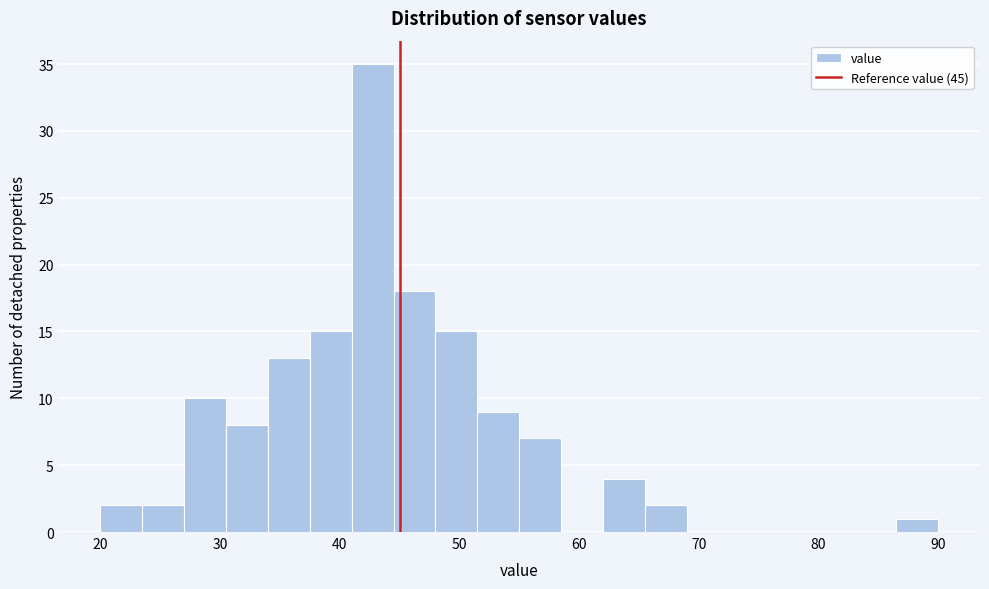

Around what value on the x-axis is the tallest bar? Give the approximate position of its centre, as read against the axis.

43